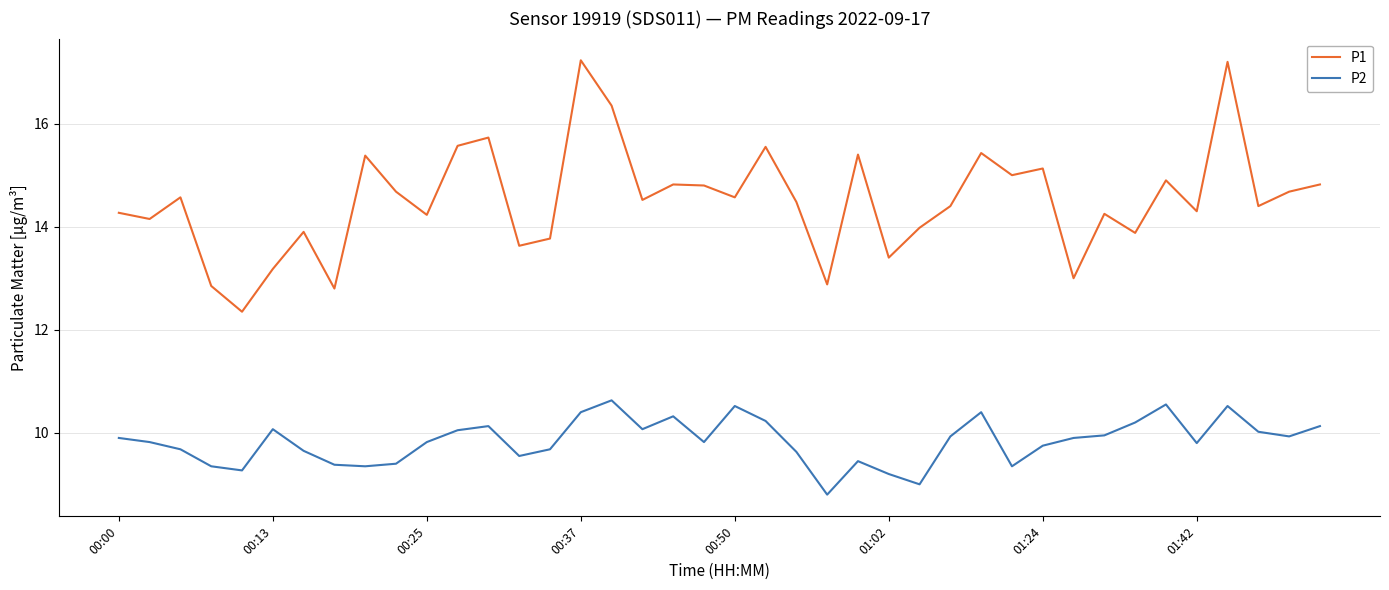

What is the difference between the maximum and second lowest values in the P2 series?

1.6